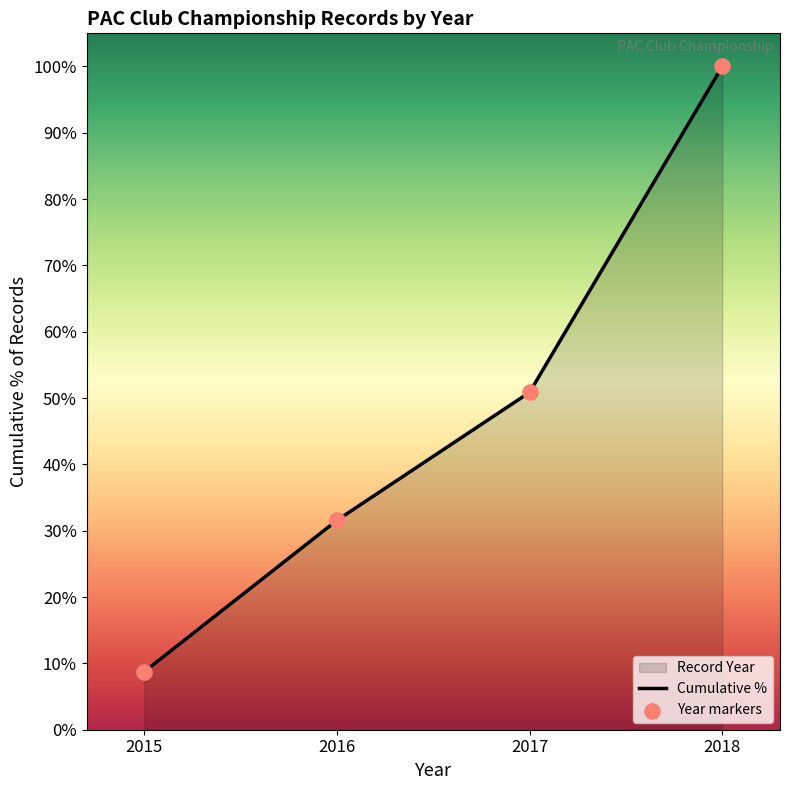

Which series has the largest total across all categories?

Cumulative %